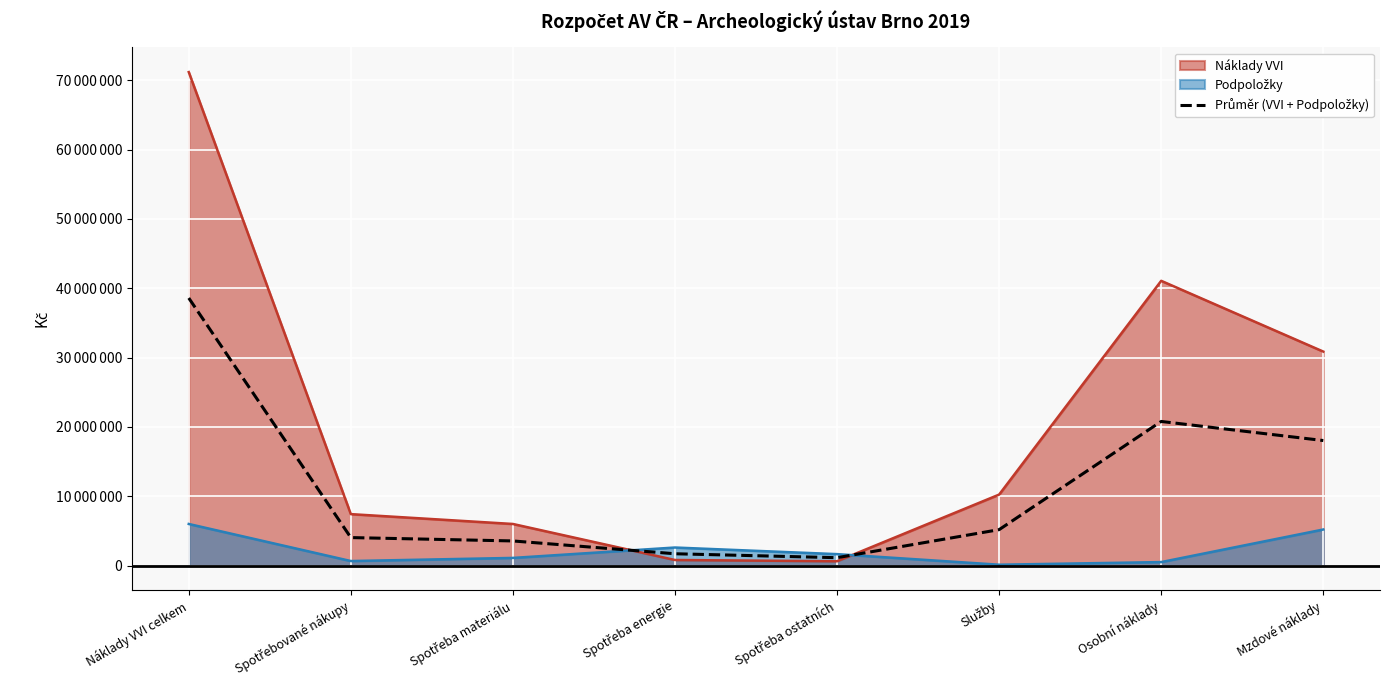

What is the difference between the maximum and minimum values?

37451750